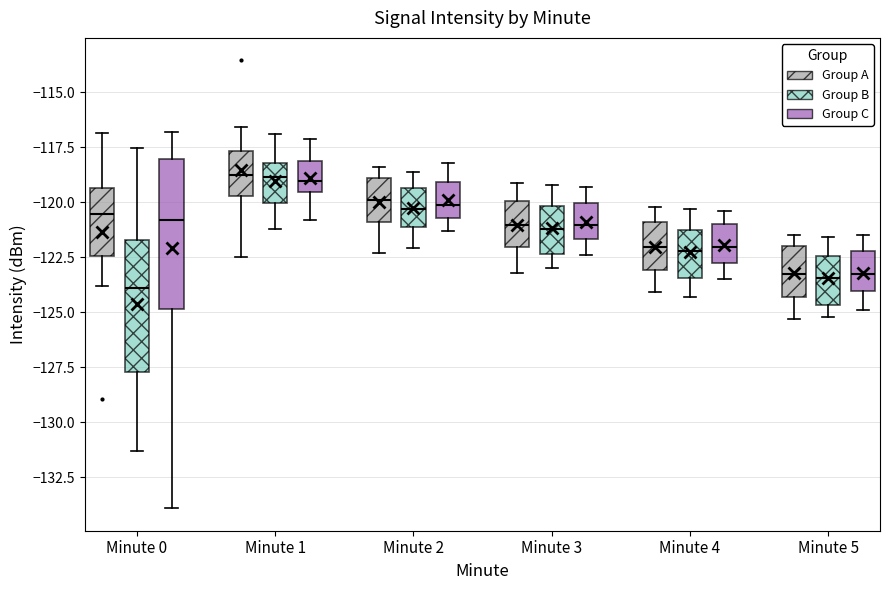

Reading left to right, read every box against the y-axis: the position of its median line, the range the box covers, and the ends of its whiskers. The values are not printed on the chart, so give them approximately, as read against the axis.

Minute 0 (Group A): median -120.5, box -122.5 to -119.5, whiskers -124.0 to -117.0
Minute 0 (Group B): median -124.0, box -127.5 to -121.5, whiskers -131.5 to -117.5
Minute 0 (Group C): median -121.0, box -125.0 to -118.0, whiskers -134.0 to -117.0
Minute 1 (Group A): median -119.0, box -119.5 to -117.5, whiskers -122.5 to -116.5
Minute 1 (Group B): median -119.0, box -120.0 to -118.0, whiskers -121.0 to -117.0
Minute 1 (Group C): median -119.0, box -119.5 to -118.0, whiskers -121.0 to -117.0
Minute 2 (Group A): median -120.0, box -121.0 to -119.0, whiskers -122.5 to -118.5
Minute 2 (Group B): median -120.5, box -121.0 to -119.5, whiskers -122.0 to -118.5
Minute 2 (Group C): median -120.0, box -120.5 to -119.0, whiskers -121.5 to -118.0
Minute 3 (Group A): median -121.0, box -122.0 to -120.0, whiskers -123.0 to -119.0
Minute 3 (Group B): median -121.0, box -122.5 to -120.0, whiskers -123.0 to -119.0
Minute 3 (Group C): median -121.0, box -121.5 to -120.0, whiskers -122.5 to -119.5
Minute 4 (Group A): median -122.0, box -123.0 to -121.0, whiskers -124.0 to -120.0
Minute 4 (Group B): median -122.0, box -123.5 to -121.0, whiskers -124.5 to -120.5
Minute 4 (Group C): median -122.0, box -122.5 to -121.0, whiskers -123.5 to -120.5
Minute 5 (Group A): median -123.0, box -124.5 to -122.0, whiskers -125.5 to -121.5
Minute 5 (Group B): median -123.5, box -124.5 to -122.5, whiskers -125.0 to -121.5
Minute 5 (Group C): median -123.0, box -124.0 to -122.0, whiskers -125.0 to -121.5